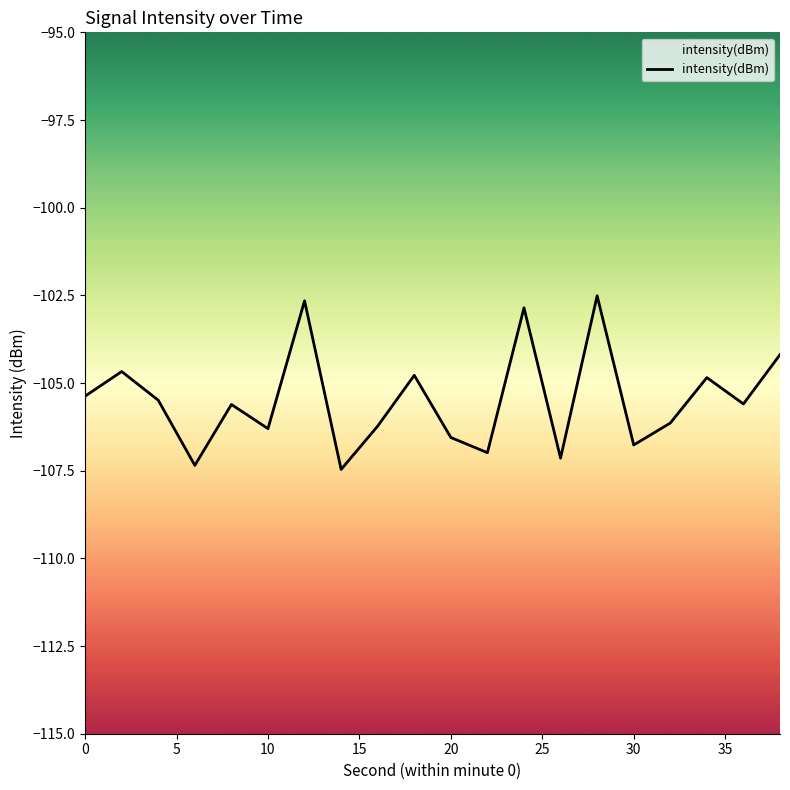

What is the maximum value shown in the chart?

-102.5